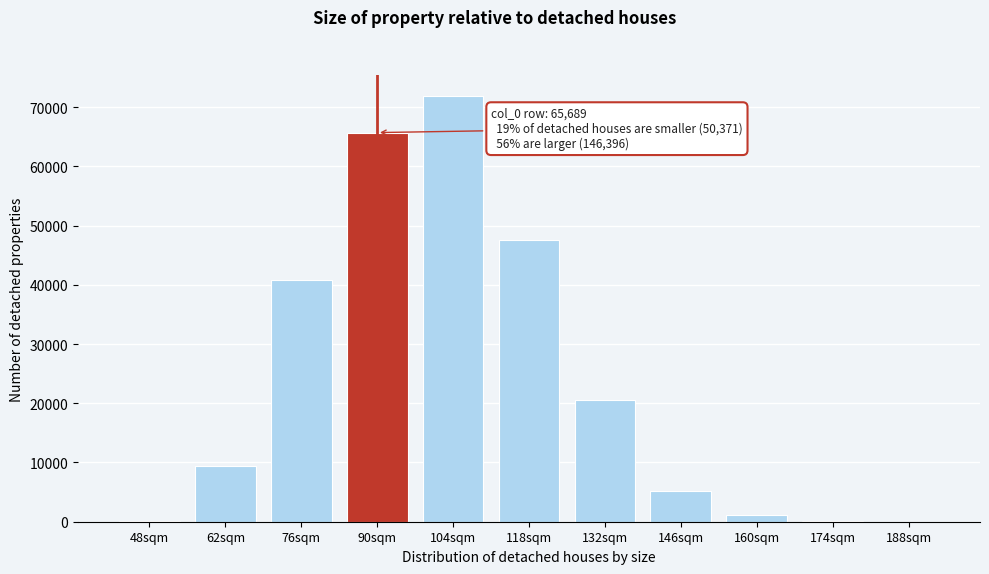

Approximately how many times larger is the value at 132sqm compared to 76sqm?

0.5